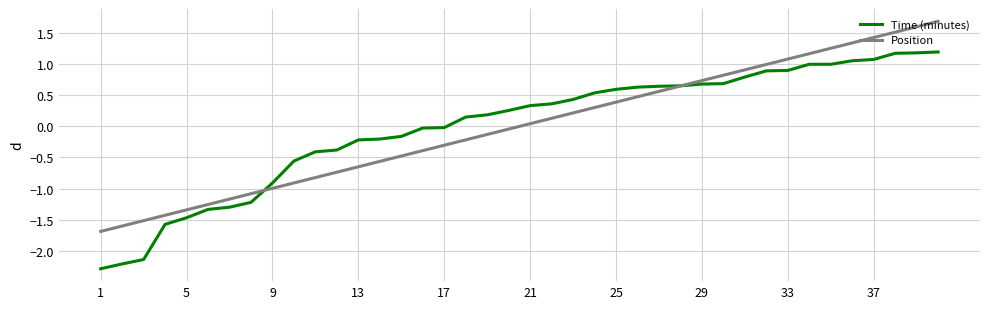

Which series has the largest range (max minus min)?

Time (minutes)